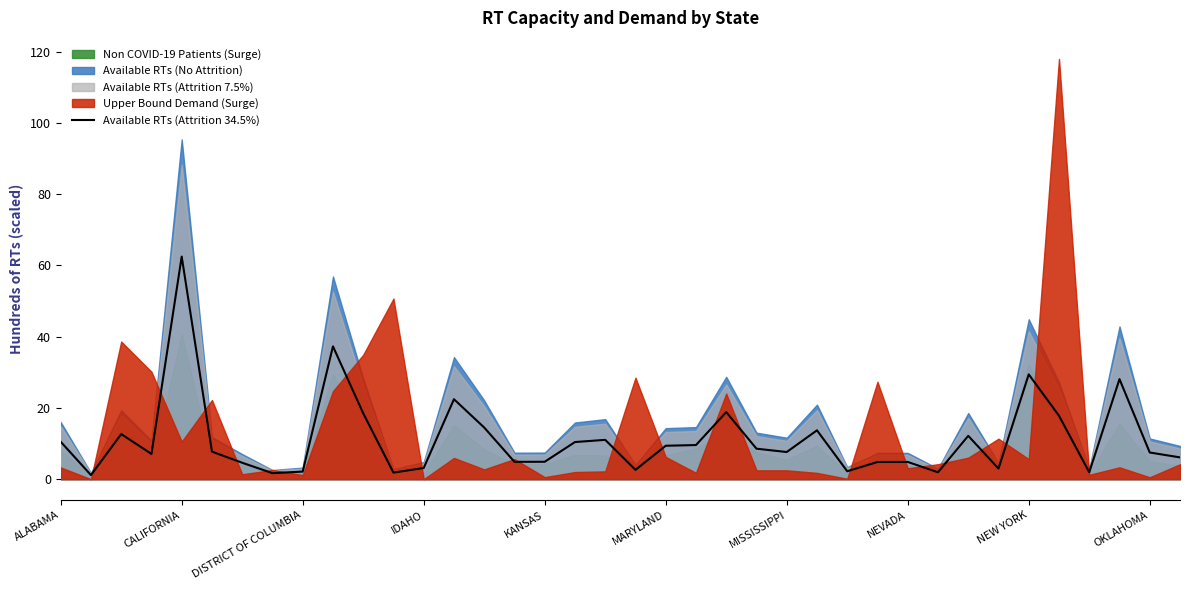

At which label does Available RTs (Attrition 34.5%) reach its peak?

CALIFORNIA